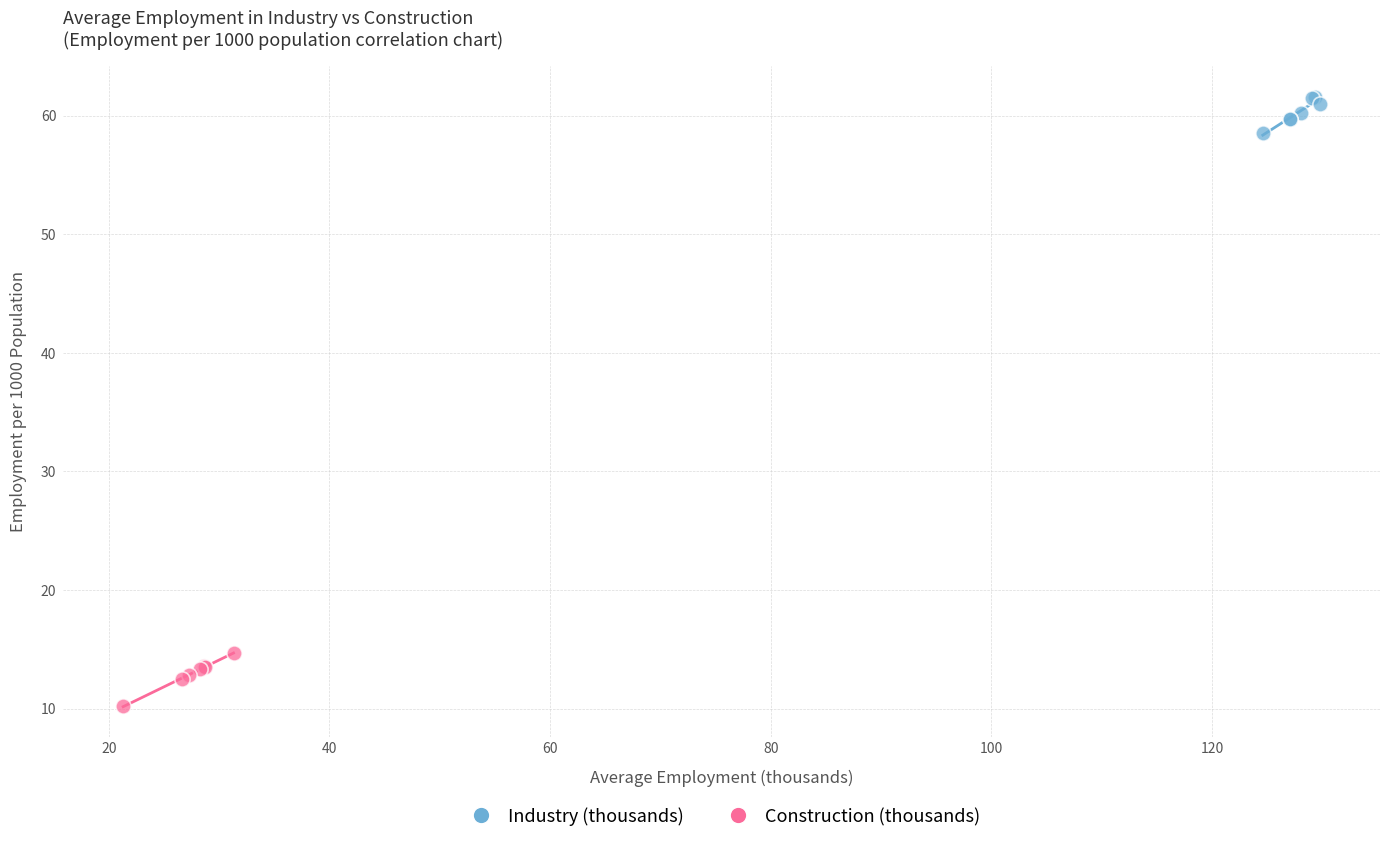

What are all the series names shown in the legend?

Industry (thousands), Construction (thousands)